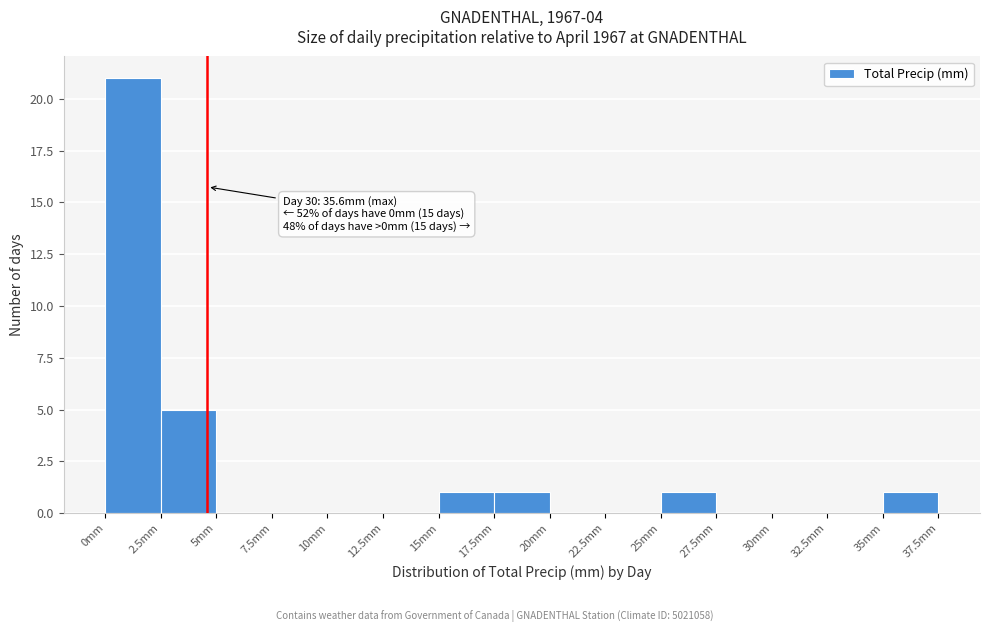

Which range on the x-axis has the tallest bar?

0.0 to 2.5